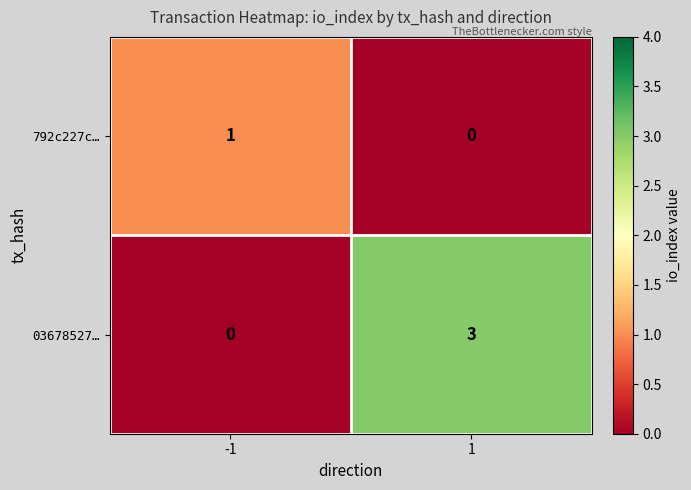

The 792c227c… series shows 1 at 1. True or false?

False